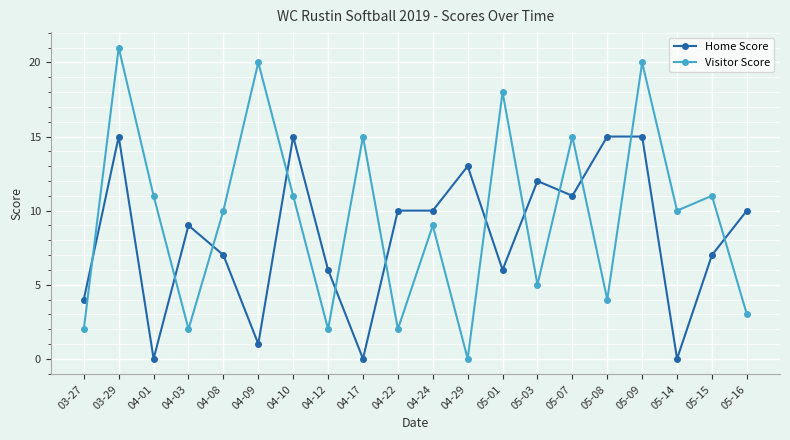

How many data points does each series have?

20